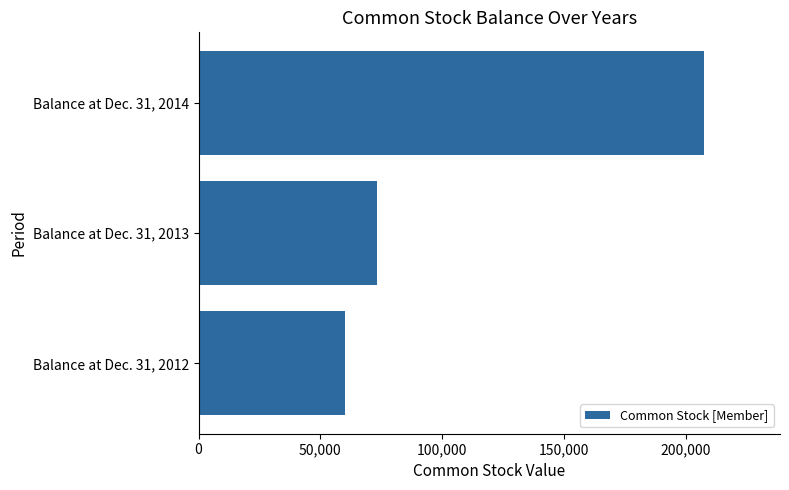

Reading bottom to top, list all the values displayed in this chart.

60000	73128	207415